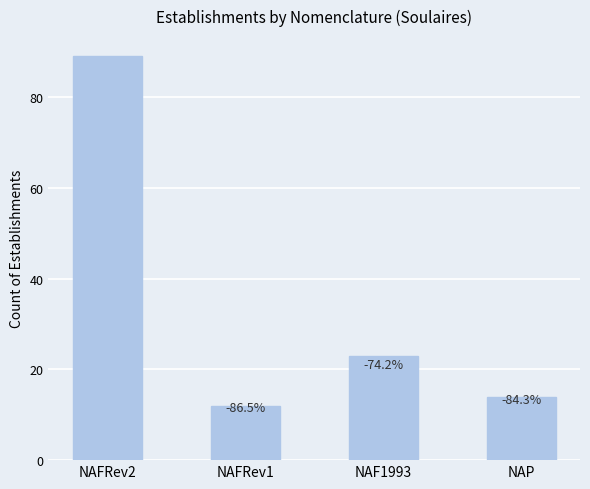

Reading left to right, transcribe all the data shown in this chart.

NAFRev2=89	NAFRev1=12	NAF1993=23	NAP=14